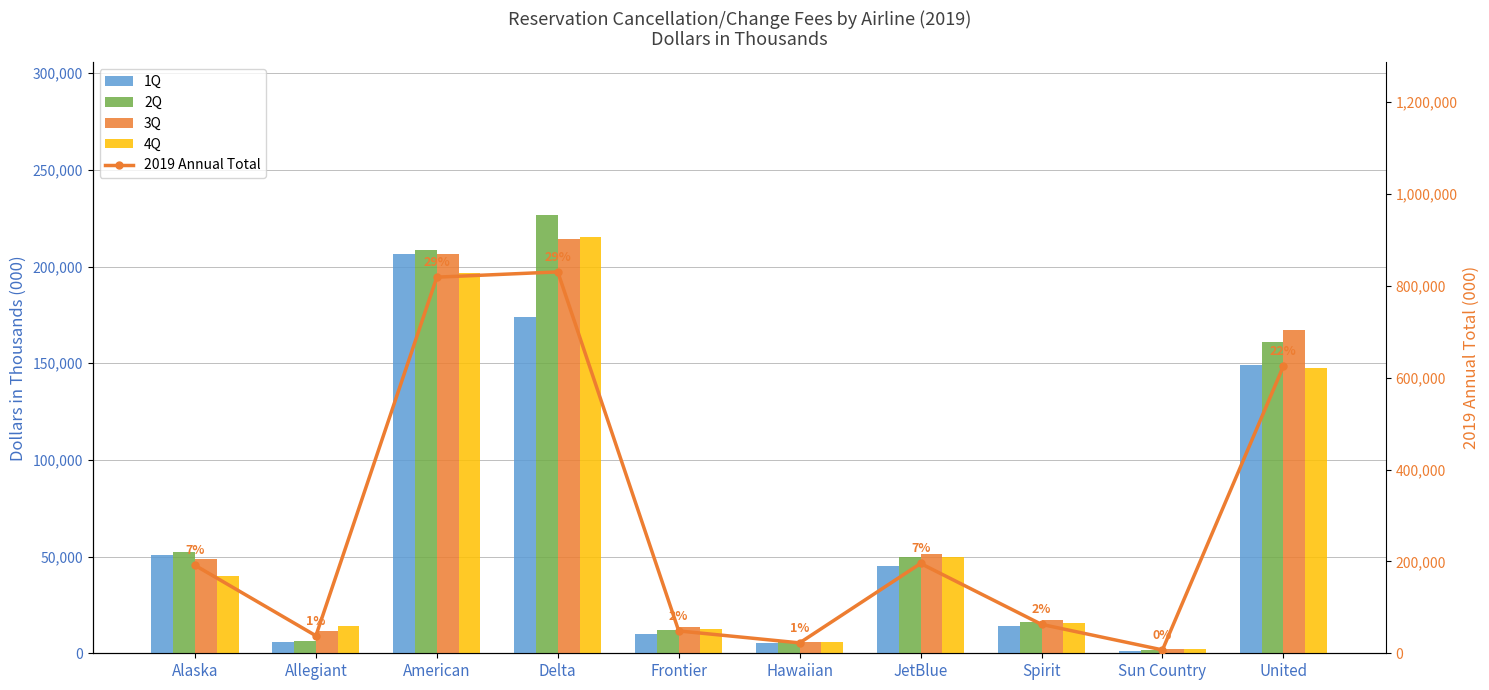

What is the sum of the 3Q values at United and Alaska?

215938